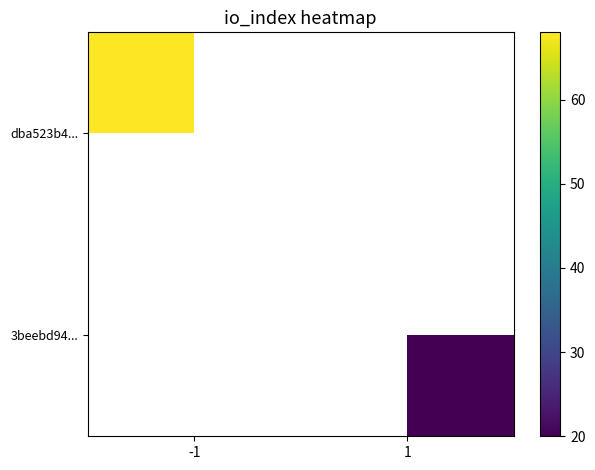

Which series has the widest spread of values?

dba523b4...